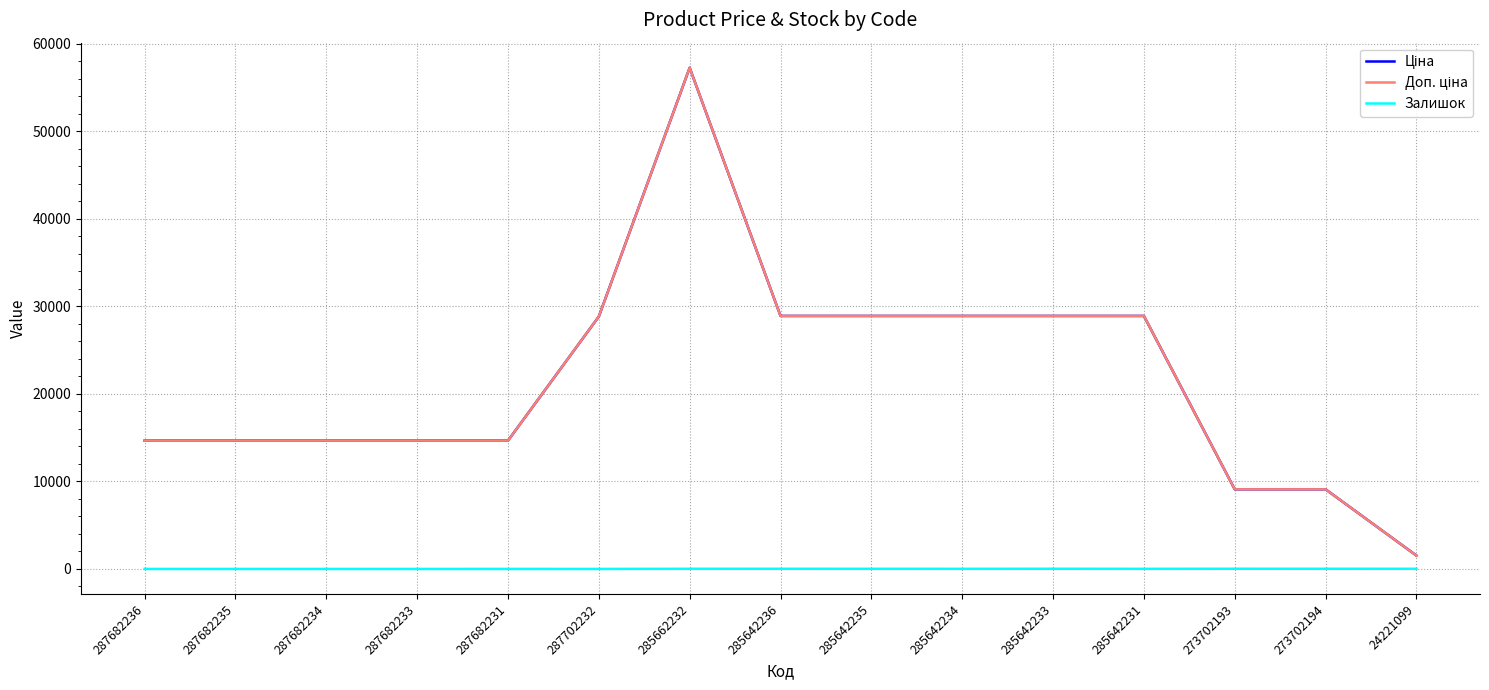

Is it true that Залишок equals 18.0 at 273702194?

True